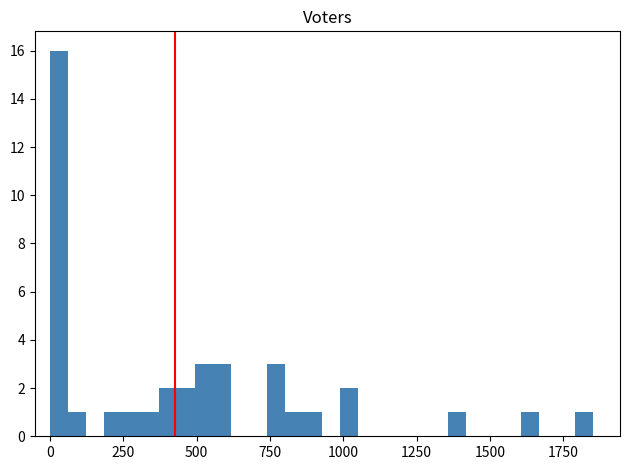

Around what value on the x-axis is the tallest bar? Give the approximate position of its centre, as read against the axis.

50